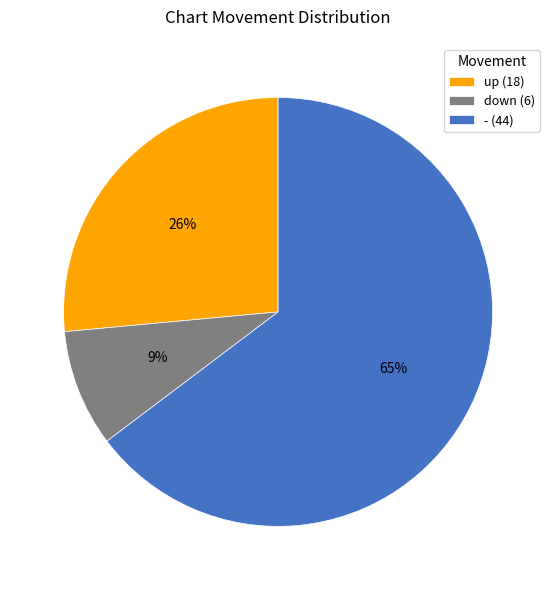

How many segments does this pie chart have?

3